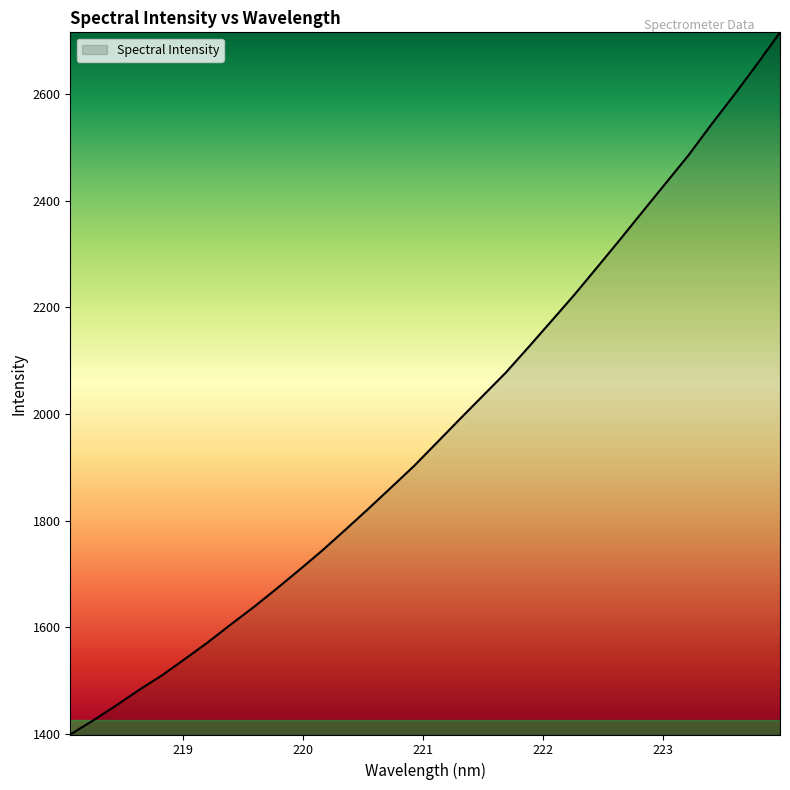

What is the smallest value displayed?

1399.3